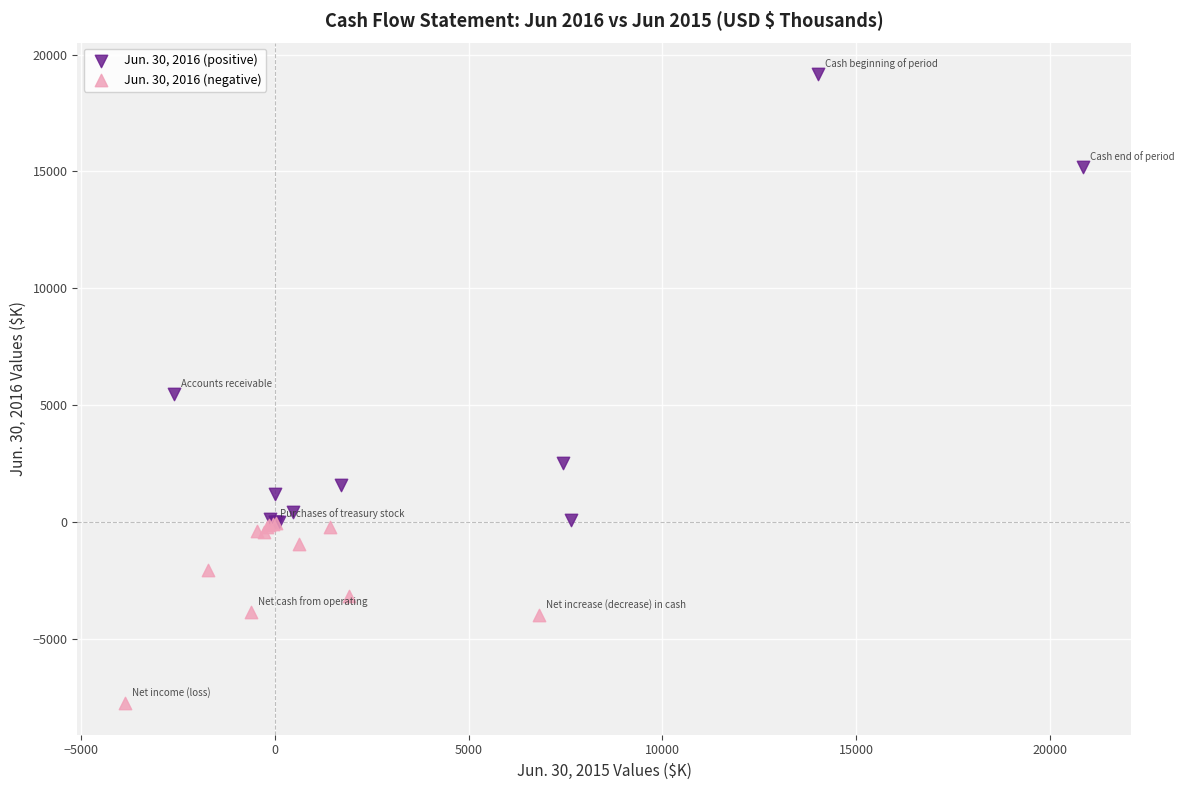

Which series has the widest spread of Y values?

Jun. 30, 2016 (positive)